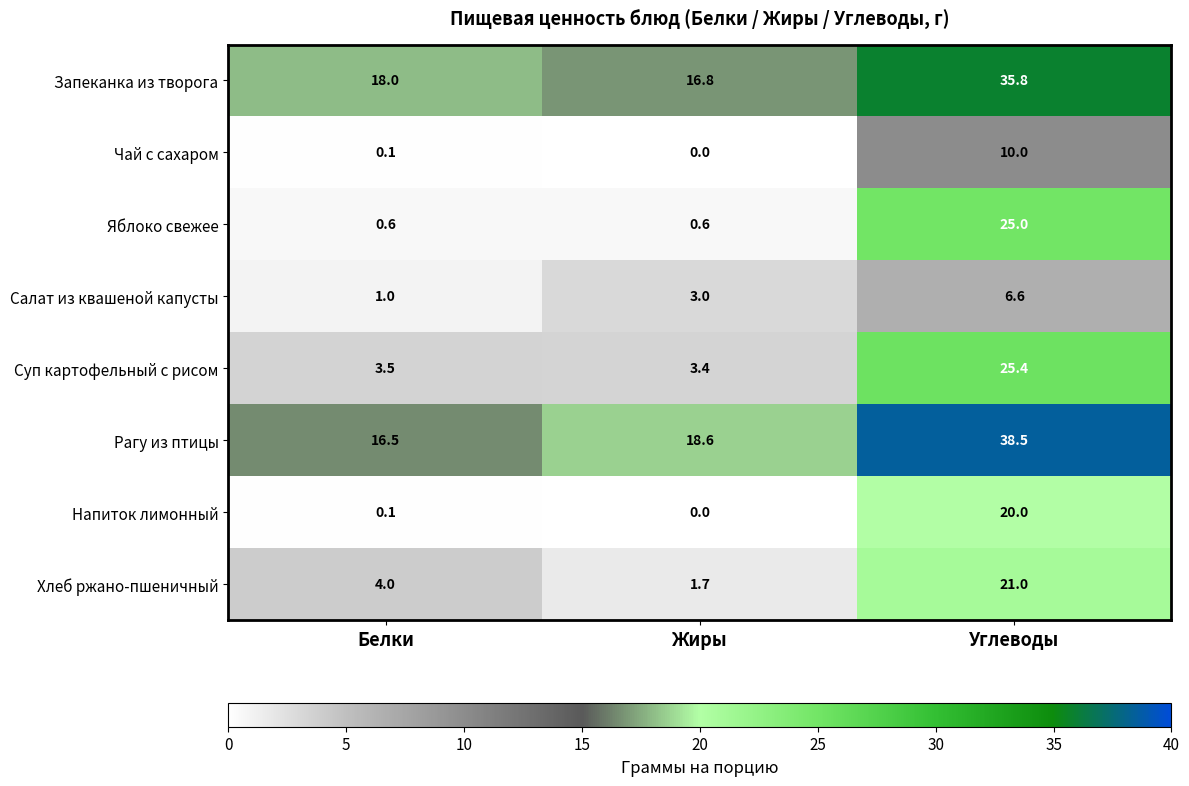

True or false: Салат из квашеной капусты has a value of 4.3 at Жиры.

False